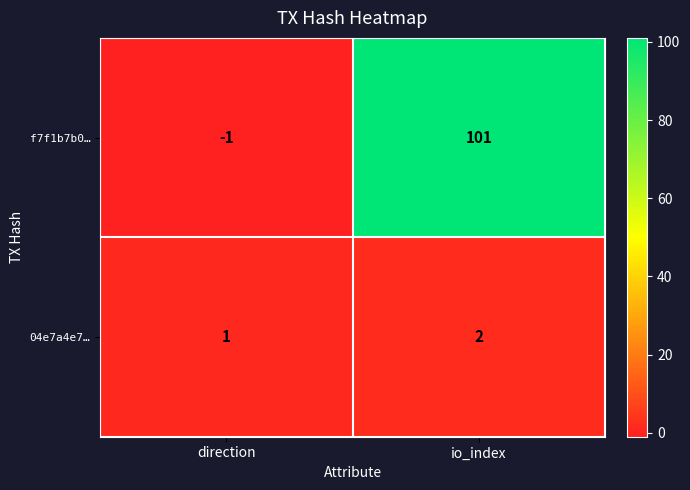

How many values in the f7f1b7b0… series are below 101?

1